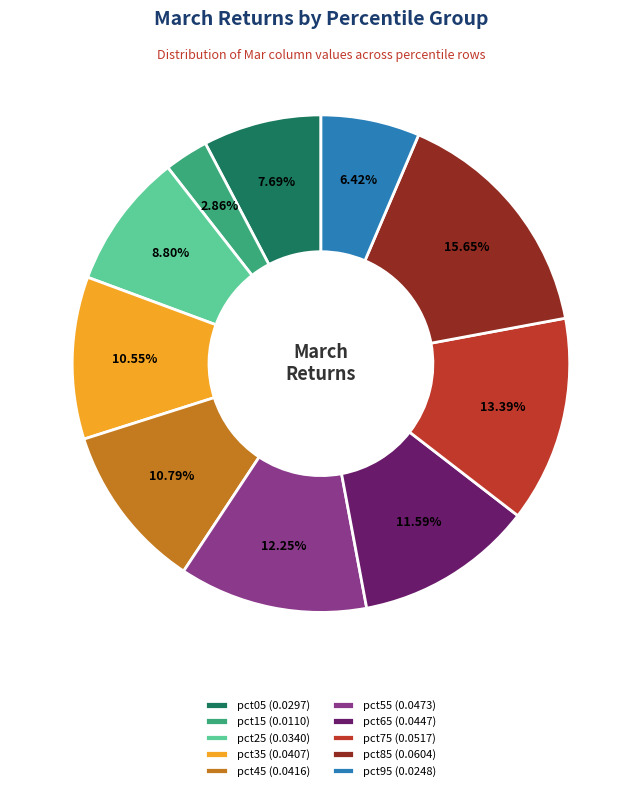

To the nearest percent, what portion does pct95 represent?

6%